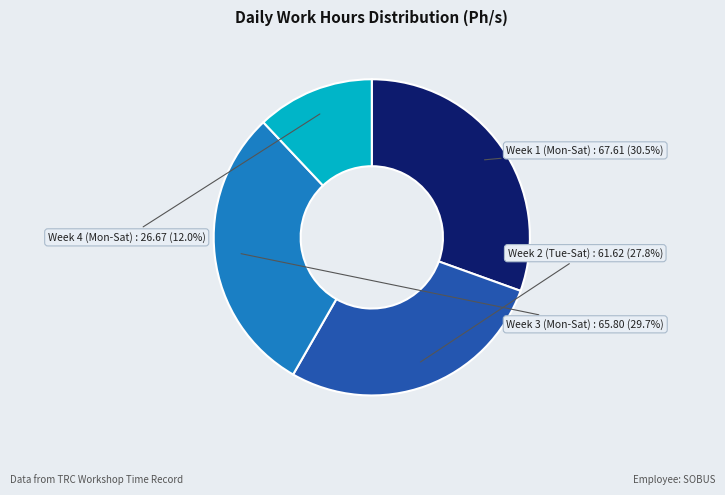

What portion of the pie excludes Week 2 (Tue-Sat)?

72.2%